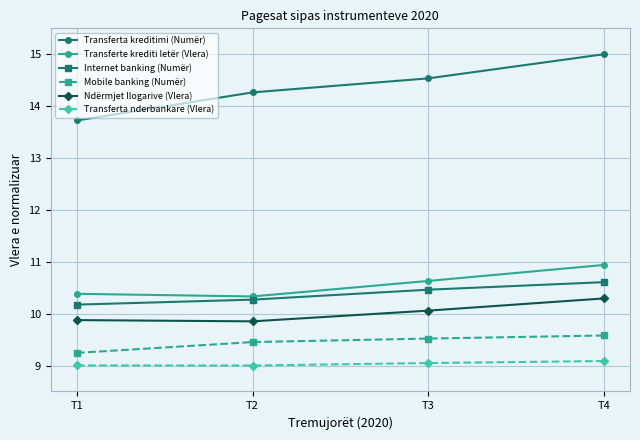

List the series in order of their peak value, lowest first.

Transferta nderbankare (Vlera), Mobile banking (Numër), Ndërmjet llogarive (Vlera), Internet banking (Numër), Transferte krediti letër (Vlera), Transferta kreditimi (Numër)